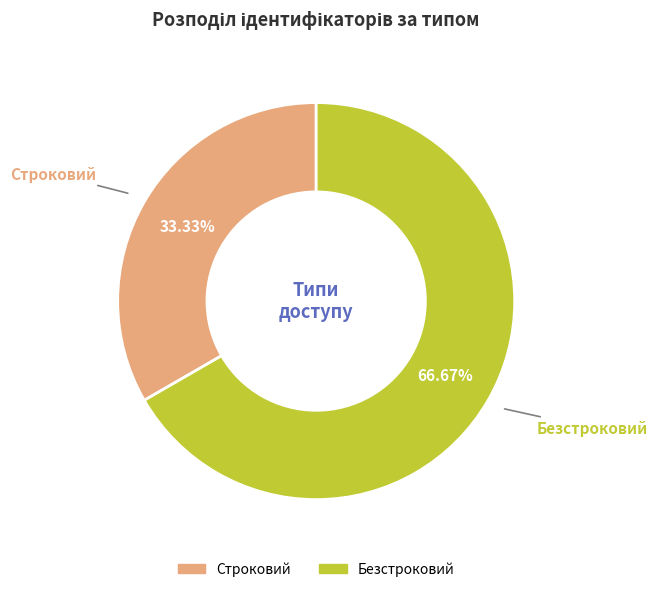

Which category has the smallest portion of the pie?

Строковий